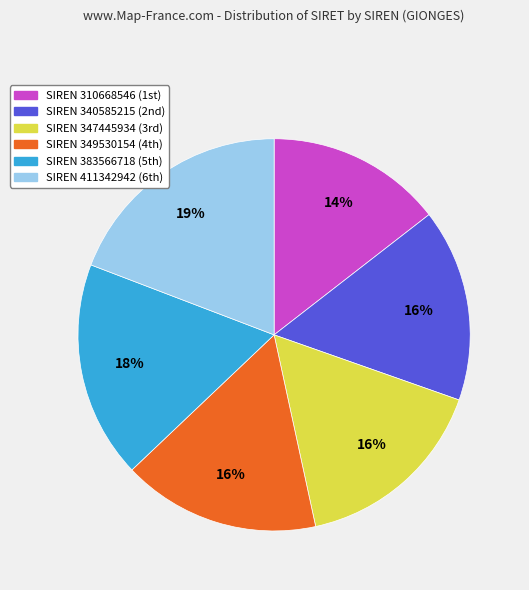

To the nearest percent, what is the difference between the largest and smallest slice percentages?

5%